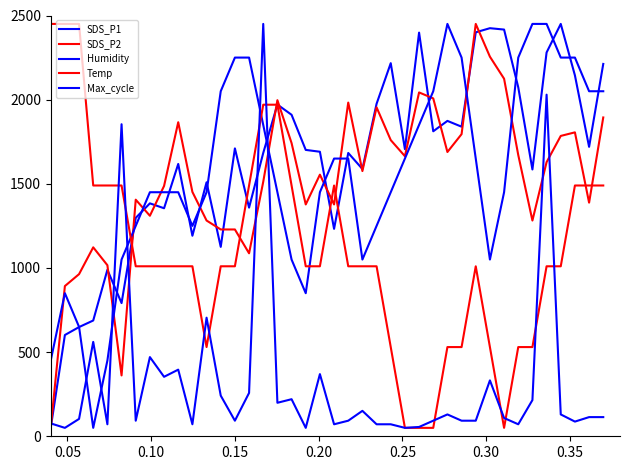

Does the chart have visible grid lines?

No